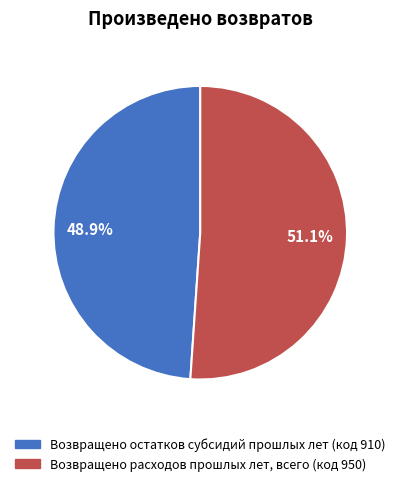

True or false: Возвращено расходов прошлых лет, всего (код 950) accounts for 57% of the total.

False